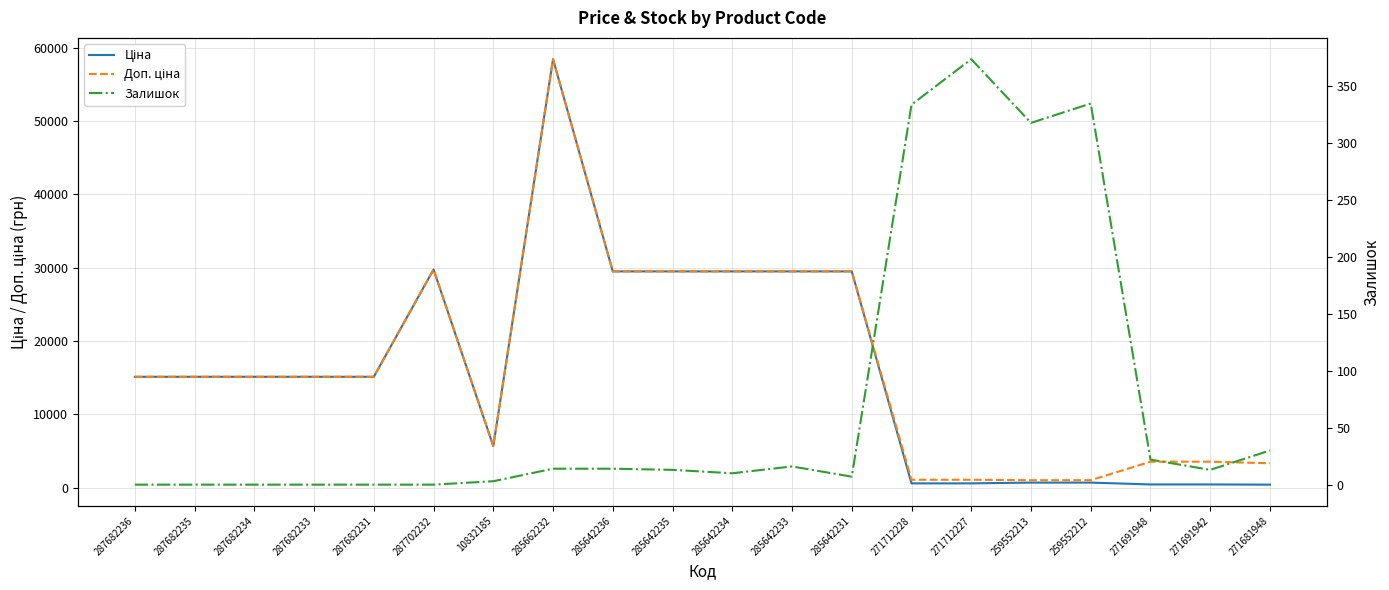

What is the label of the 20th point from the right?

287682236